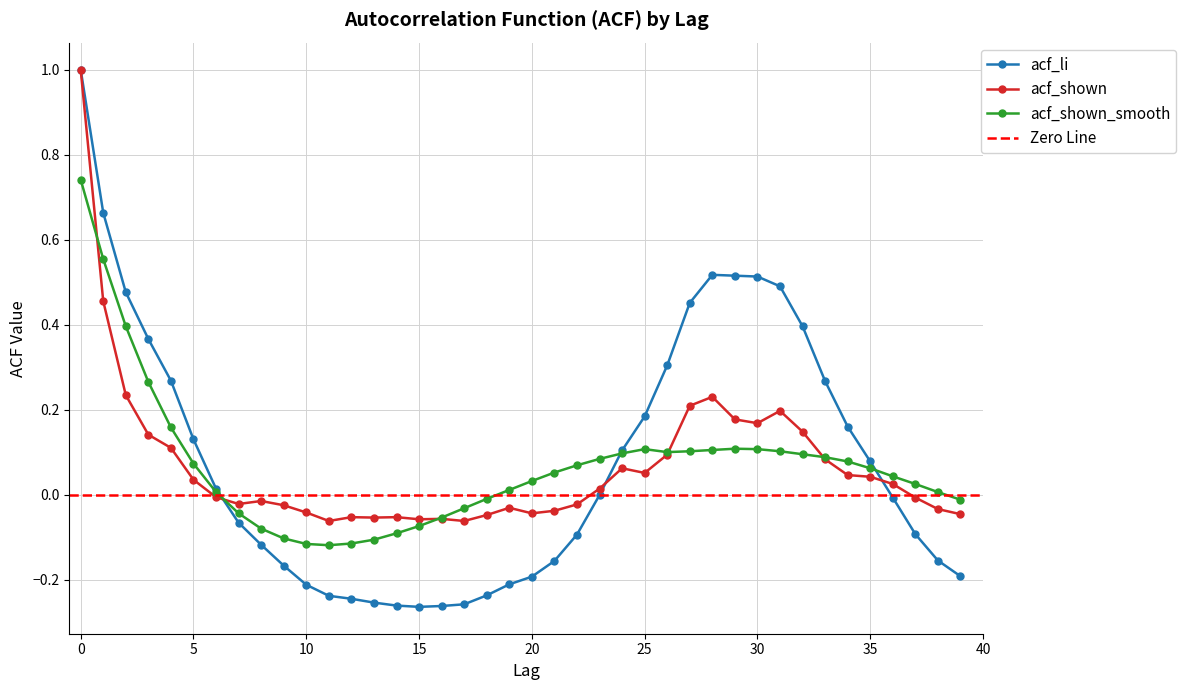

What is the sum of the acf_li values at 19 and 35?

-0.1